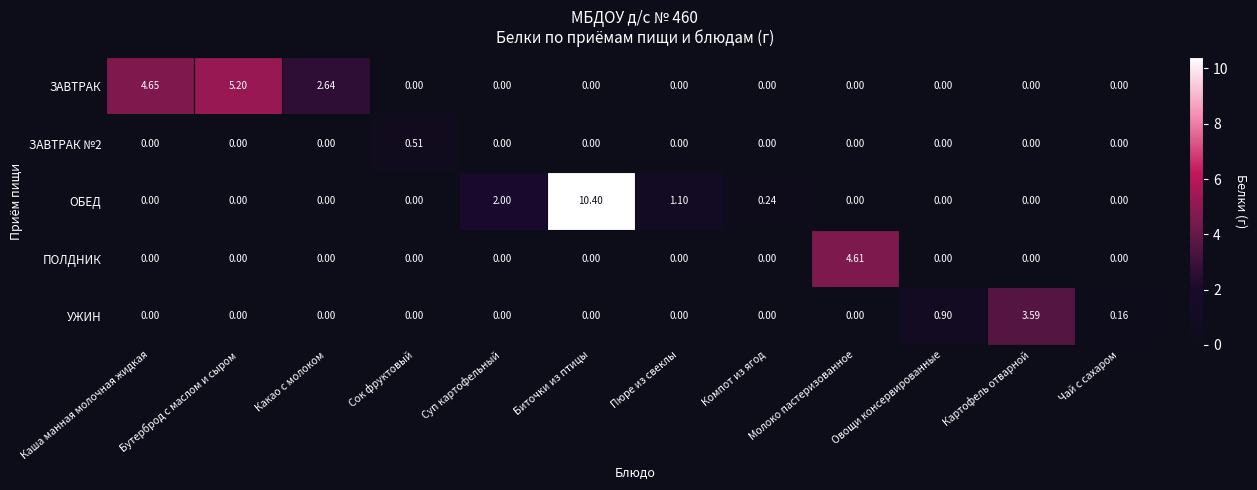

Between Какао с молоком and Пюре из свеклы, which series saw the biggest shift?

ЗАВТРАК